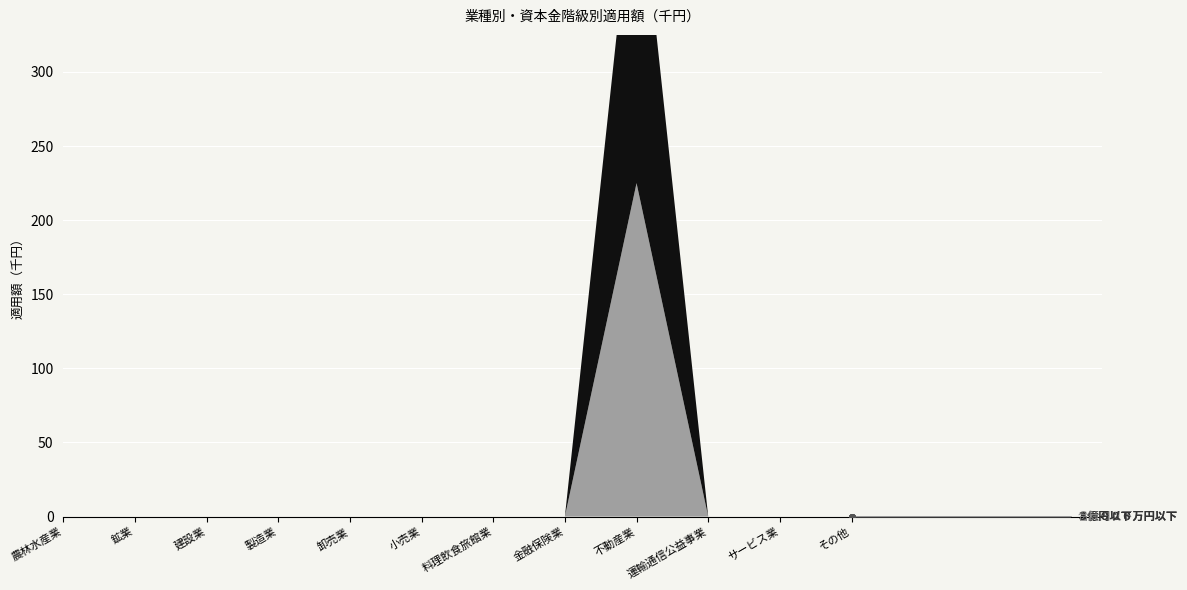

How many lines are shown in the chart?

6